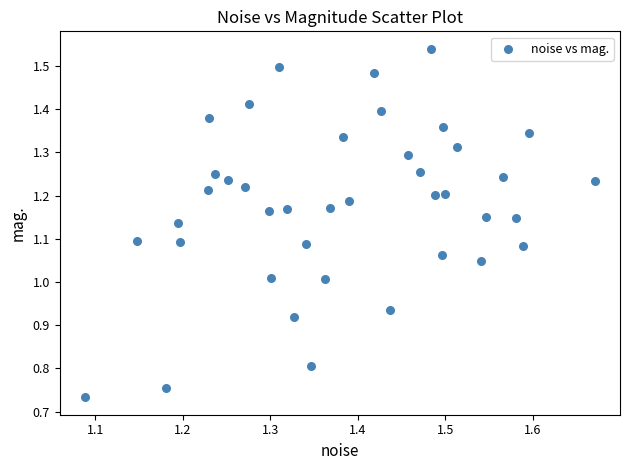

What is the range of X values (max minus min)?

0.6